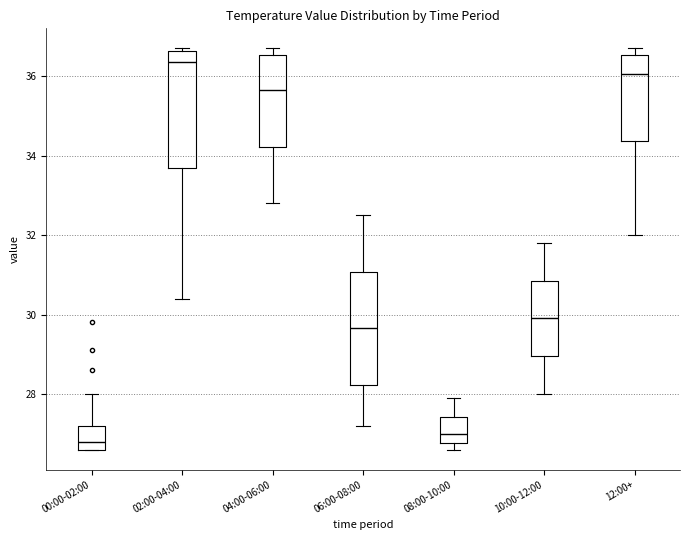

Reading left to right, transcribe this box plot: for each box, give where its median line is, the range the box spans, and where its two whiskers end, as read against the y-axis. The values are not printed on the chart, so give them approximately, as read against the axis.

00:00-02:00: median 26.8, box 26.6 to 27.2, whiskers 26.6 to 28.0
02:00-04:00: median 36.4, box 33.8 to 36.6, whiskers 30.4 to 36.8
04:00-06:00: median 35.6, box 34.2 to 36.6, whiskers 32.8 to 36.8
06:00-08:00: median 29.6, box 28.2 to 31.0, whiskers 27.2 to 32.6
08:00-10:00: median 27.0, box 26.8 to 27.4, whiskers 26.6 to 28.0
10:00-12:00: median 30.0, box 29.0 to 30.8, whiskers 28.0 to 31.8
12:00+: median 36.0, box 34.4 to 36.6, whiskers 32.0 to 36.8